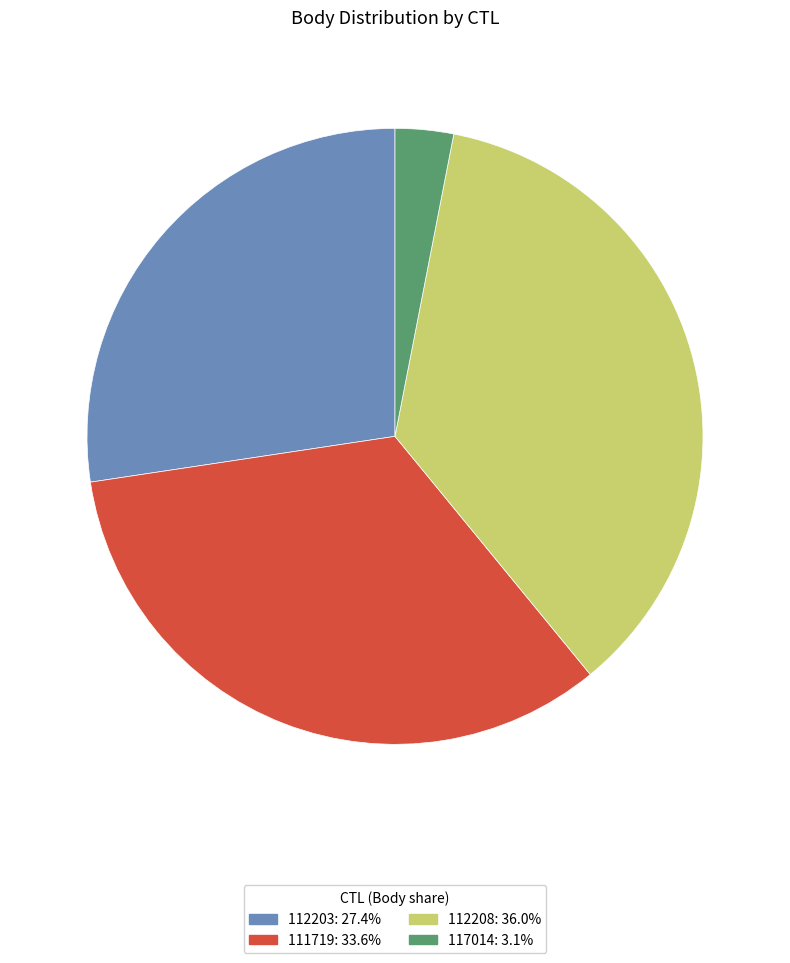

True or false: 111719 accounts for 42% of the total.

False